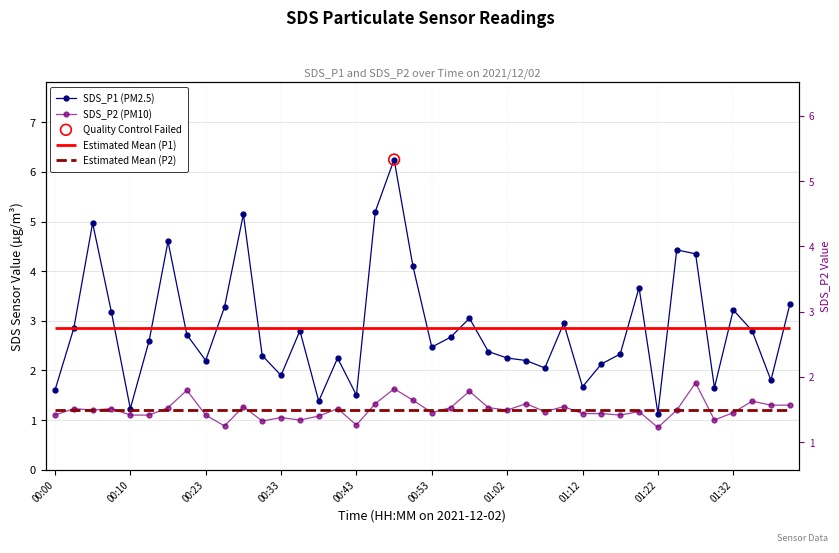

Which series has the largest total across all categories?

SDS_P1 (PM2.5)